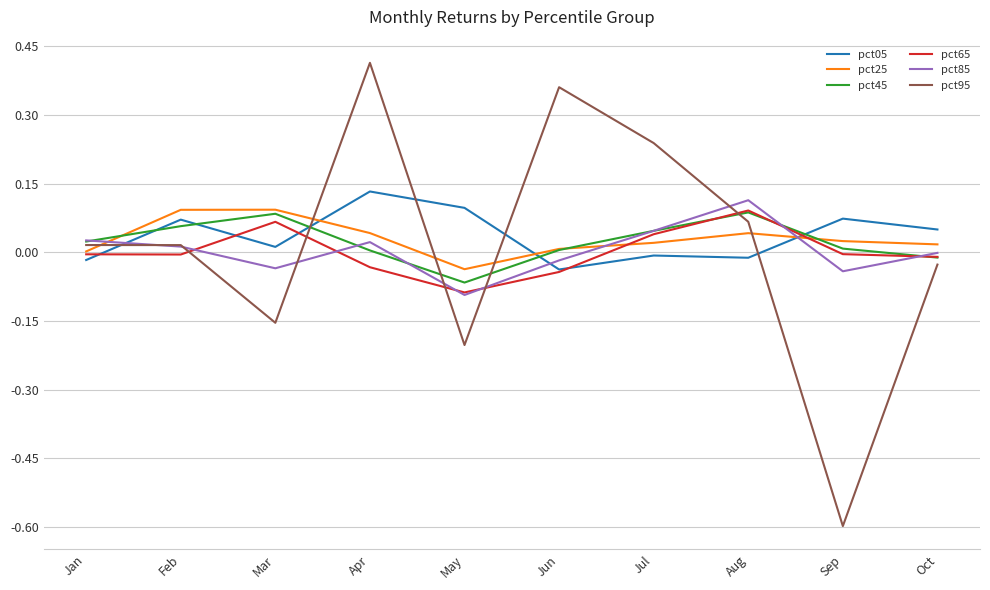

Where is the first local minimum for pct85?

Mar